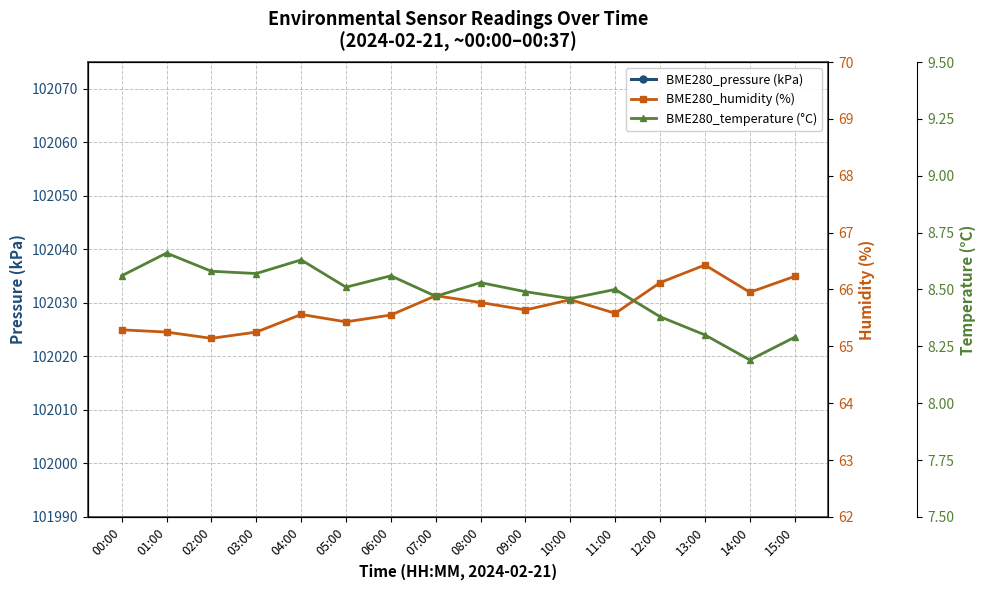

True or false: BME280_humidity (%) has more than 2 points higher than both neighbors.

True